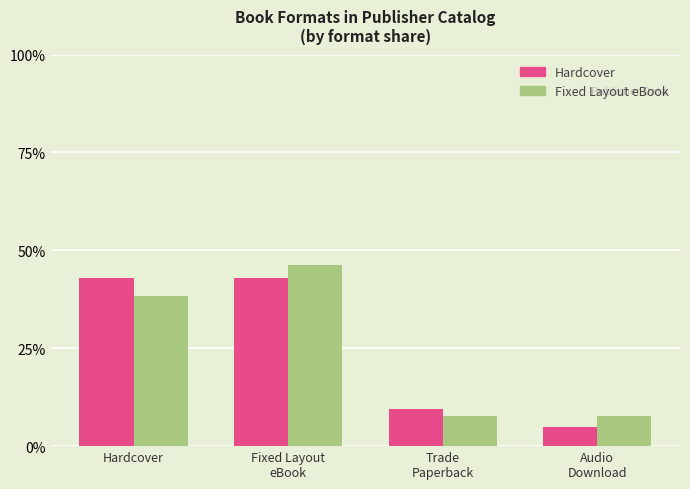

Which label corresponds to the largest value in the chart?

Fixed Layout
eBook